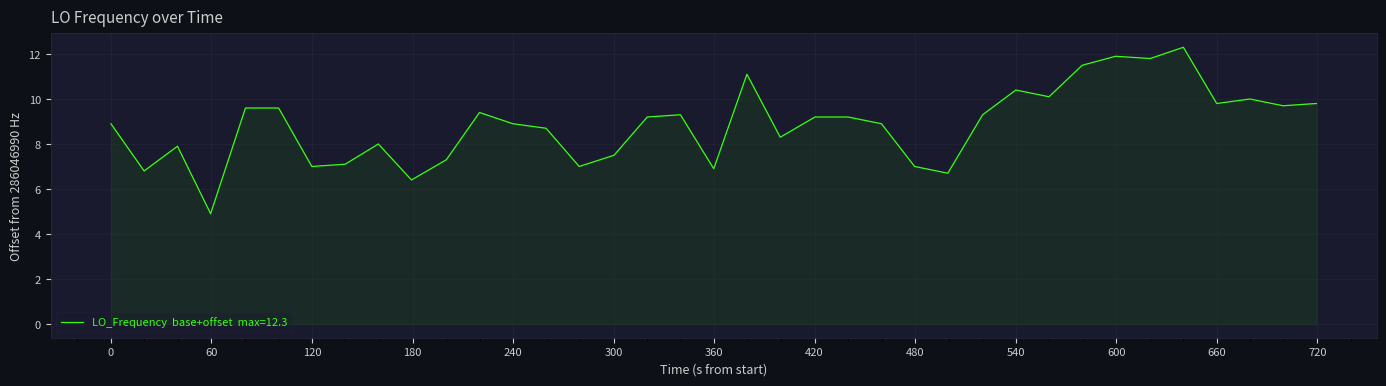

Reading left to right, what are all the values shown in this chart?

8.9	6.8	7.9	4.9	9.6	9.6	7.0	7.1	8.0	6.4	7.3	9.4	8.9	8.7	7.0	7.5	9.2	9.3	6.9	11.1	8.3	9.2	9.2	8.9	7.0	6.7	9.3	10.4	10.1	11.5	11.9	11.8	12.3	9.8	10.0	9.7	9.8